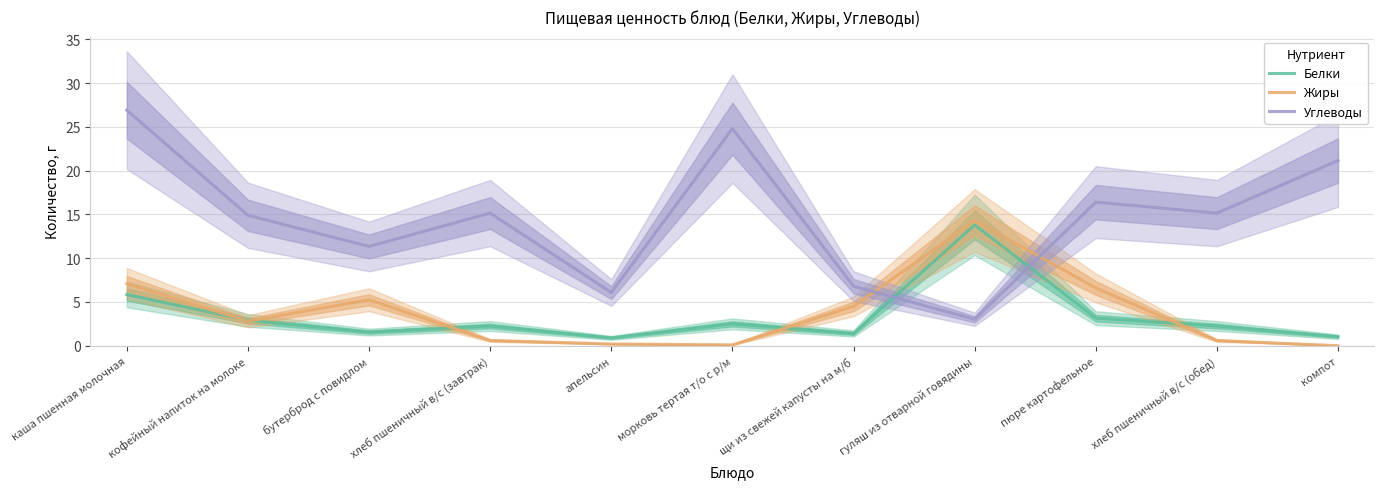

Which series changed the most between каша пшенная молочная and компот?

Жиры